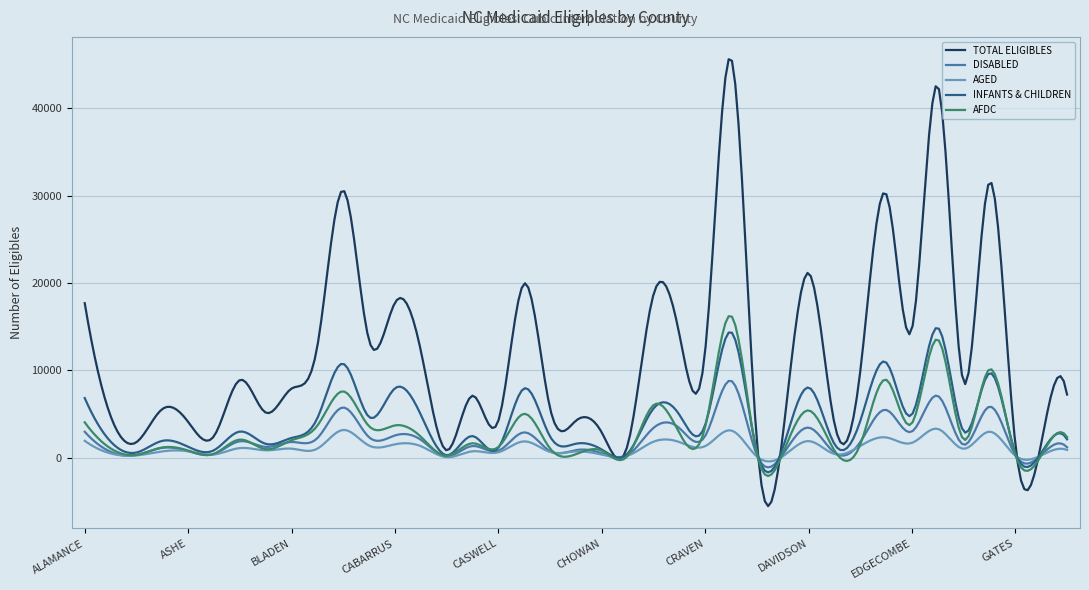

What is the minimum value for INFANTS & CHILDREN?

-1659.3